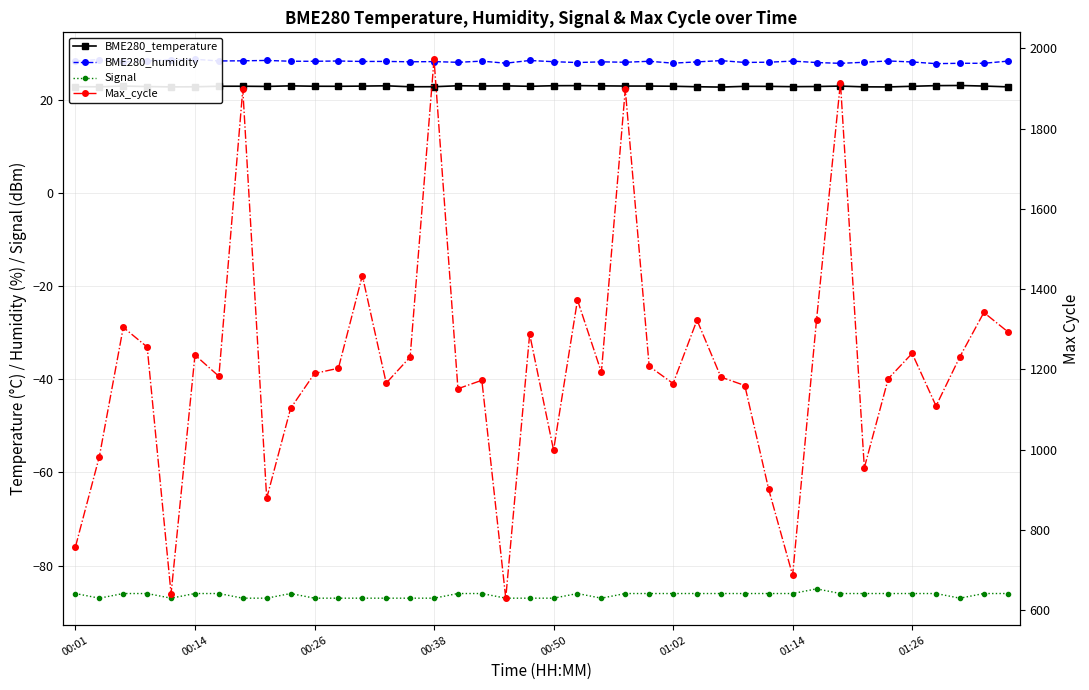

Which series changed the most between 21 and 26?

Max_cycle